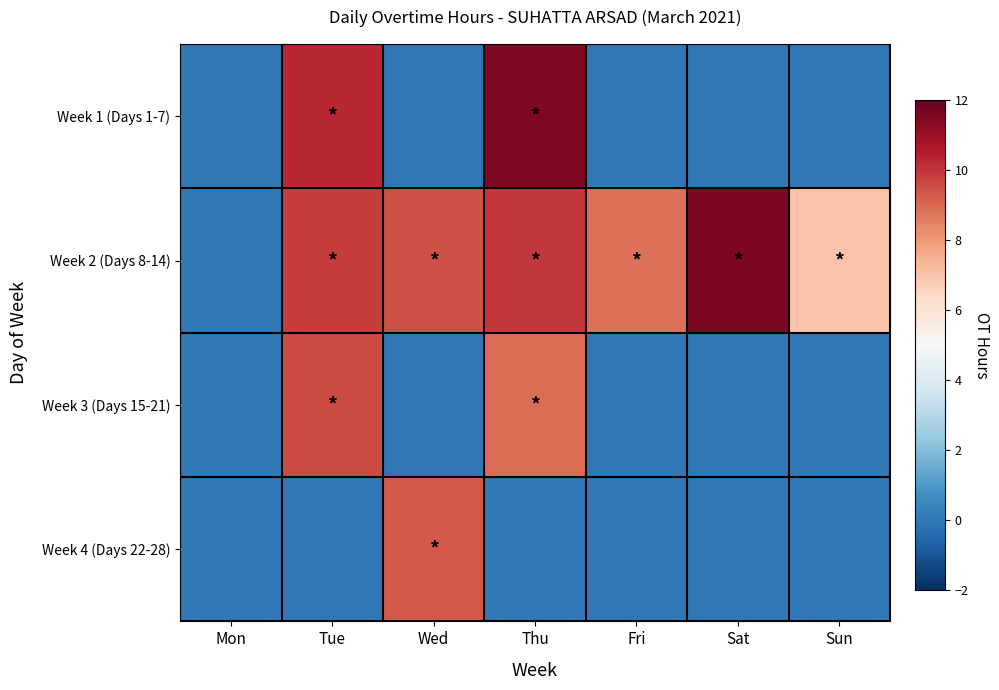

At how many categories does at least one series exceed 9?

4